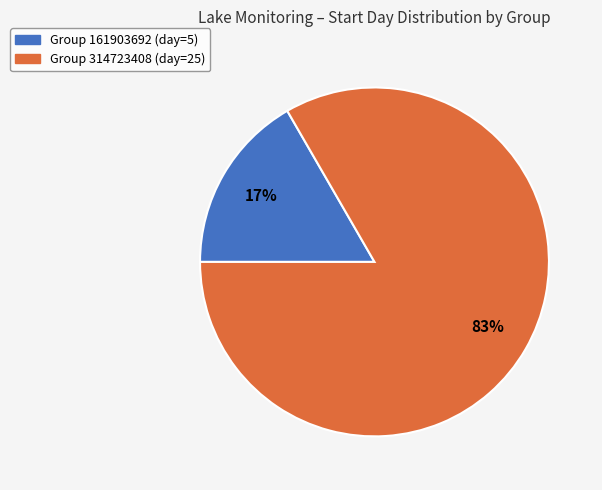

Which has a higher value, Group 161903692 (day=5) or Group 314723408 (day=25)?

Group 314723408 (day=25)